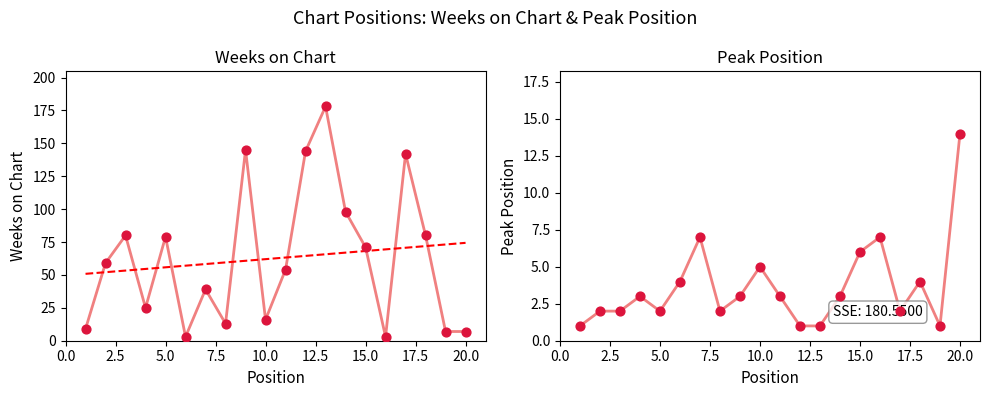

What is the total value across all series at 16?

10